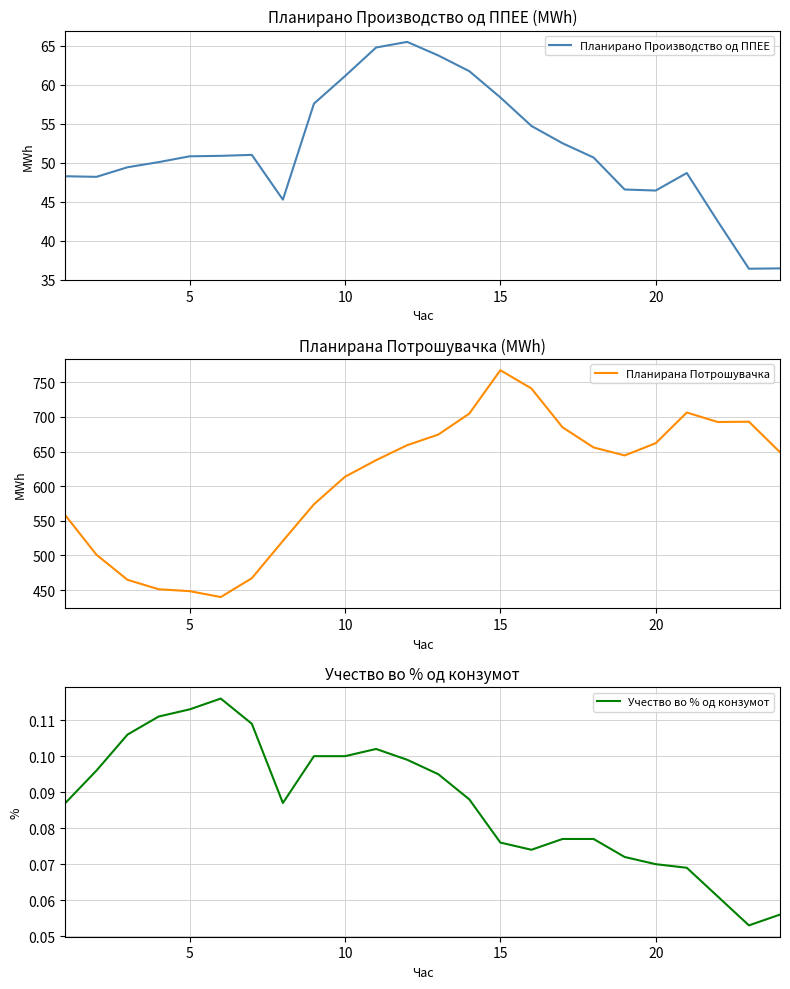

What is the lowest value of the Планирано Производство од ППЕЕ series?

36.4